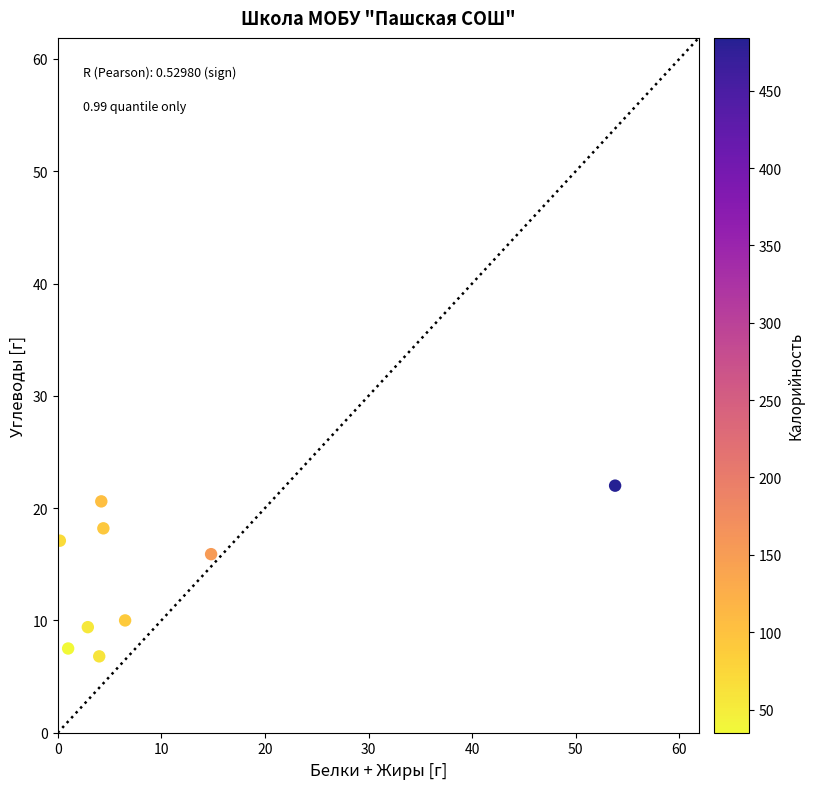

What Y value in the scatter plot is closest to 14?

15.9